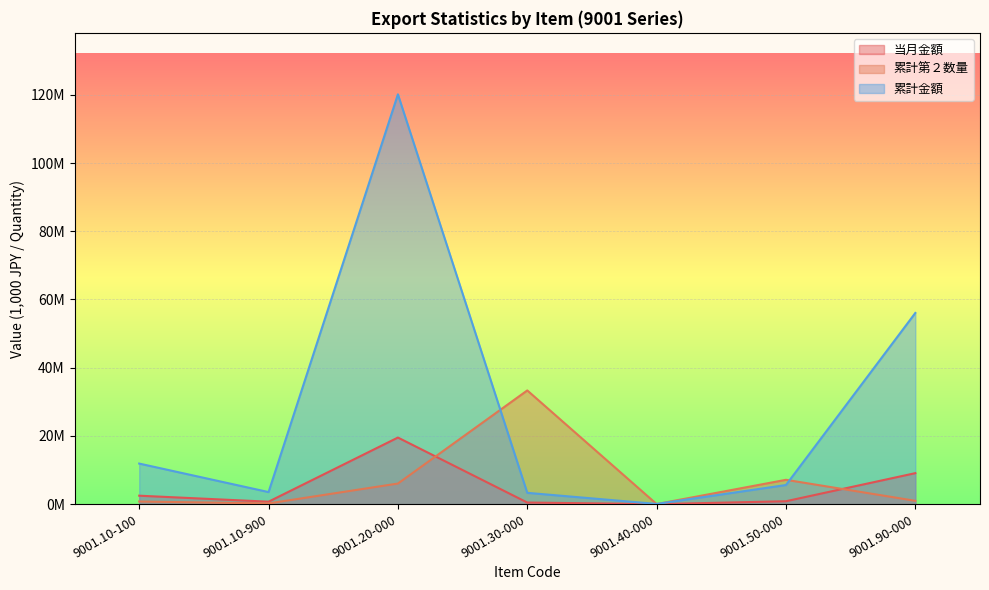

Where is the first local maximum for 当月金額?

9001.20-000